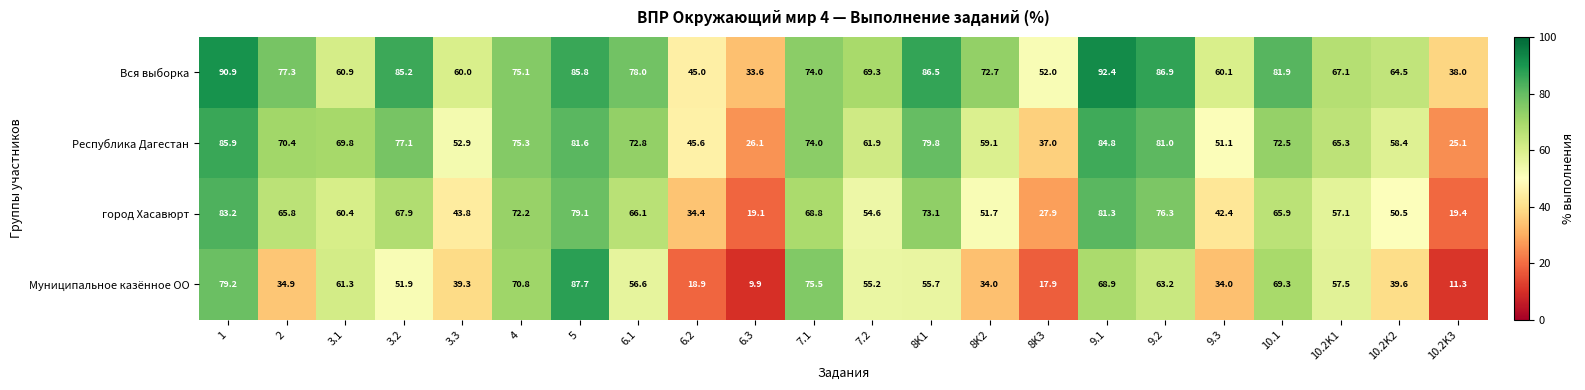

Which series changed the most between 6.1 and 7.1?

Муниципальное казённое ОО